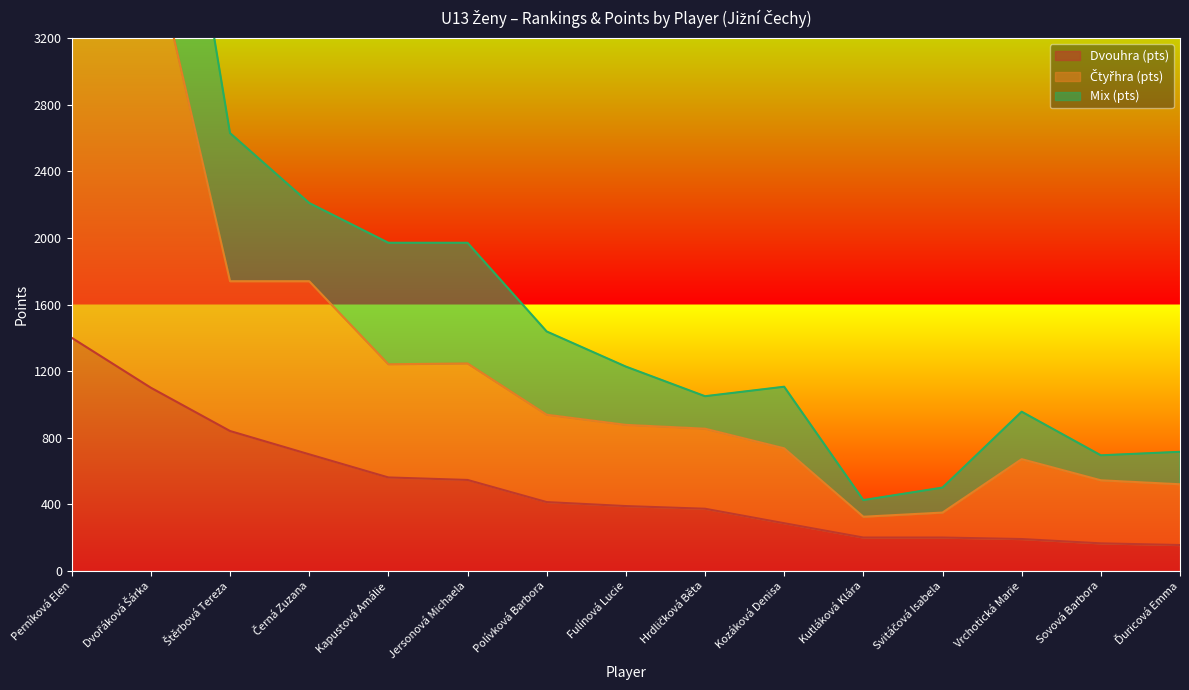

True or false: Dvouhra (pts) has more than 0 interior local peaks.

False